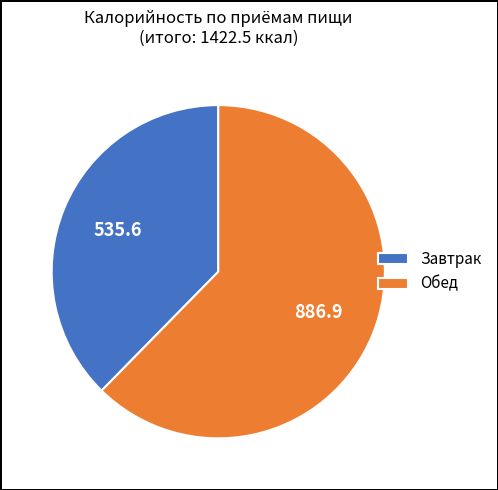

How many slices are in this pie chart?

2